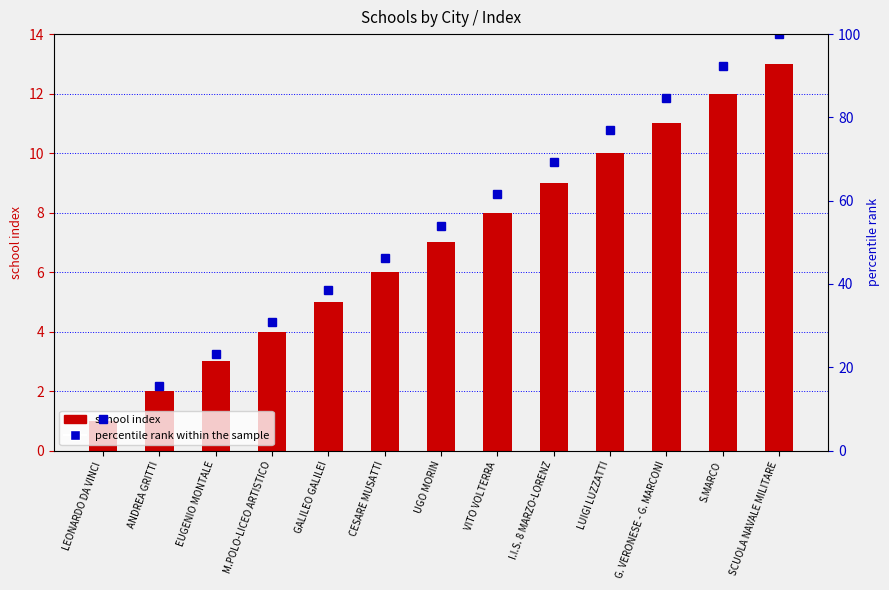

What is the minimum value for percentile rank within the sample?

7.7